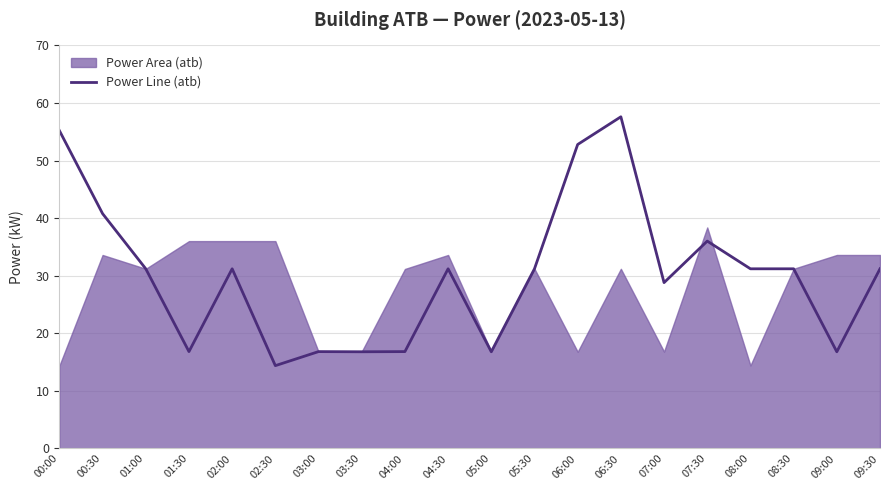

At which category does the chart reach its minimum across all series?

02:30